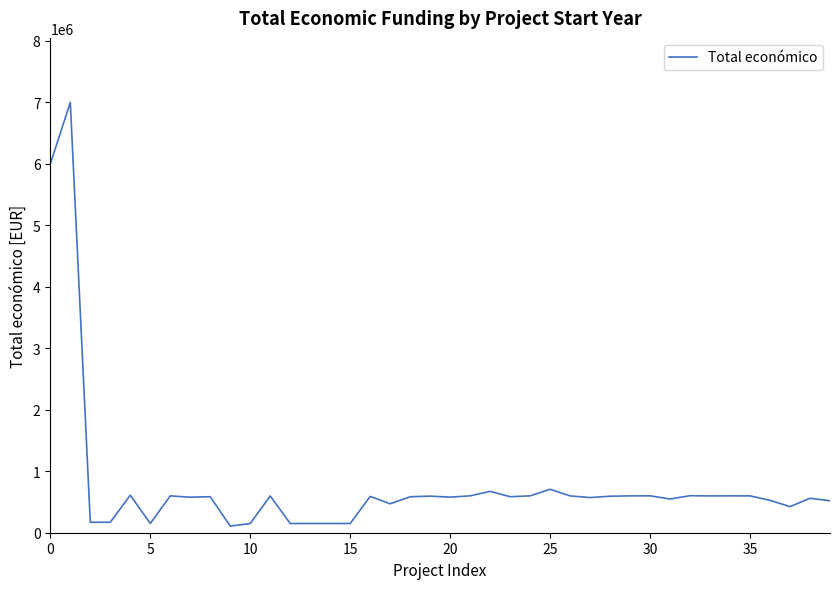

What is the difference between the maximum and minimum values?

6892445